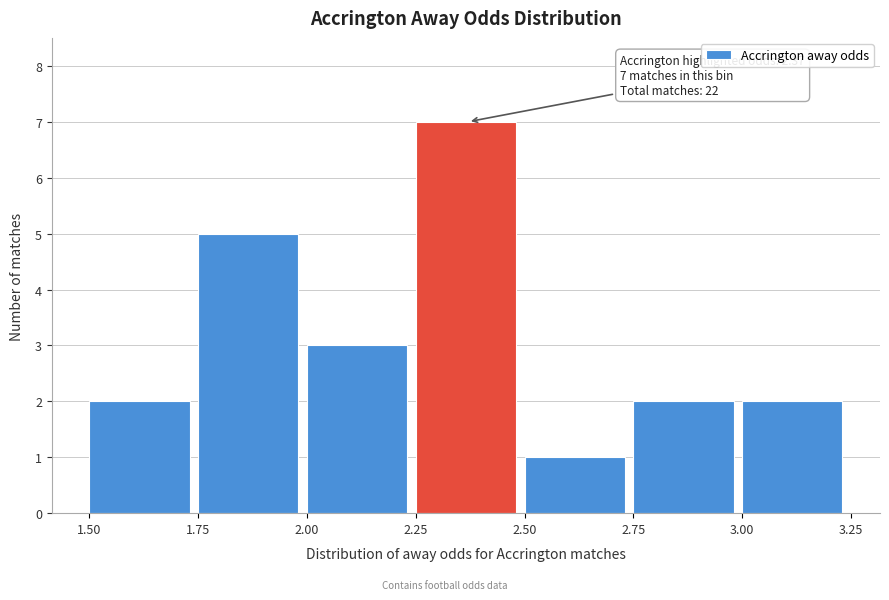

Over which range of the x-axis is the bar tallest?

2.25 to 2.50